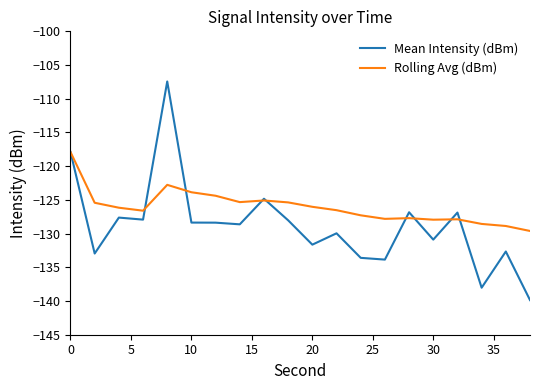

Which series has the largest total across all categories?

Rolling Avg (dBm)